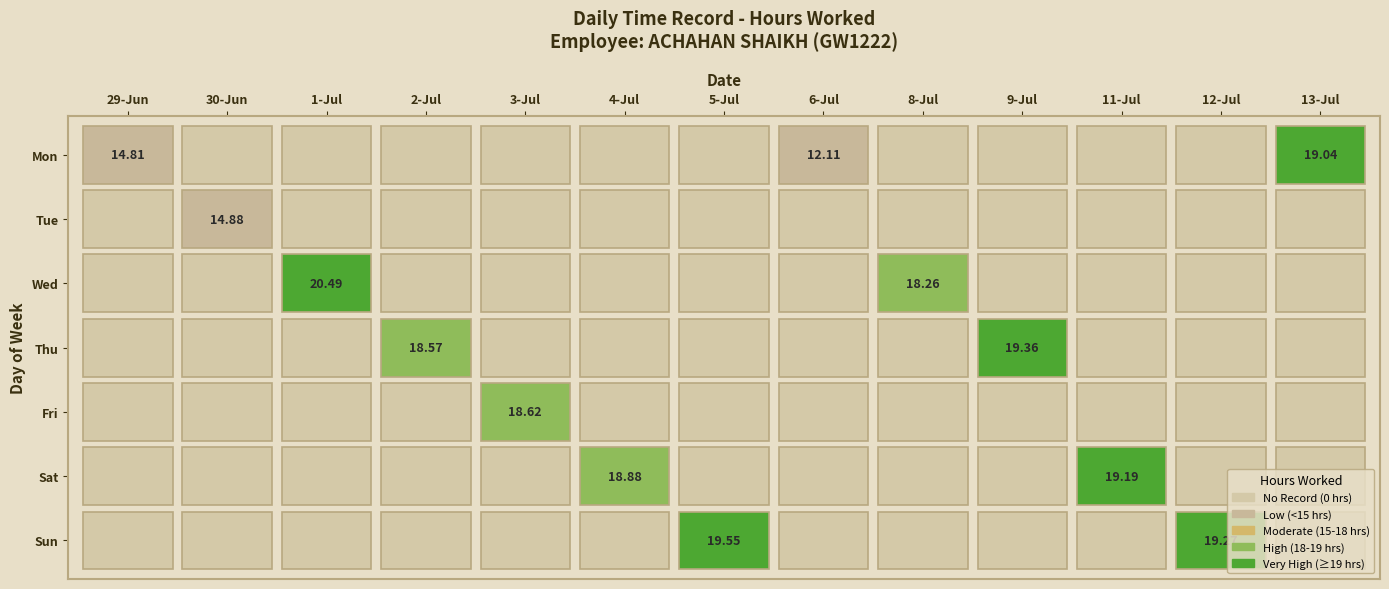

The 2 series shows 29.3 at 1. True or false?

False